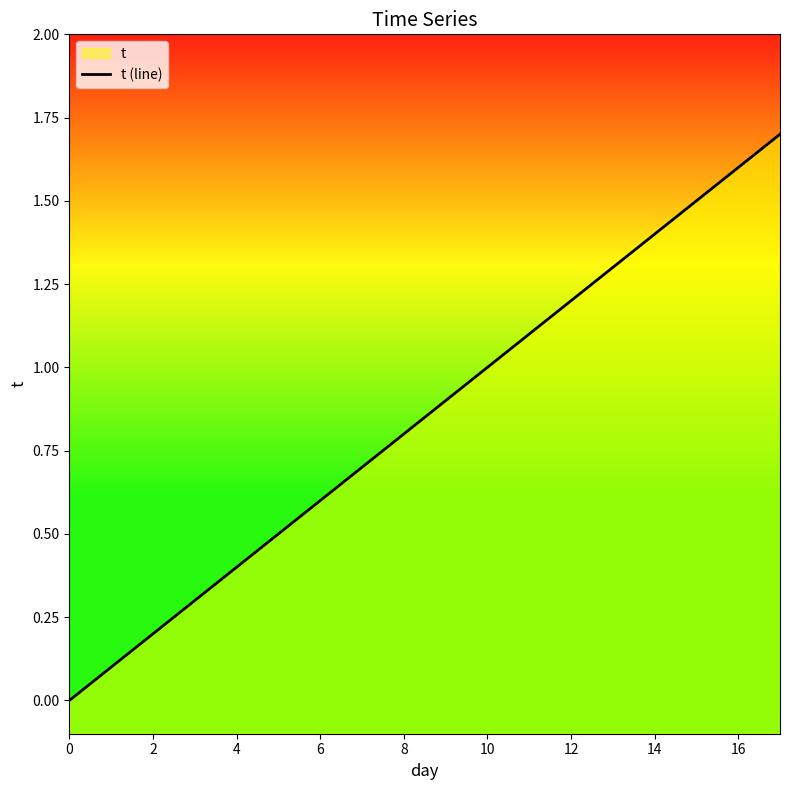

What is the value of the 6th point from the left?

0.5